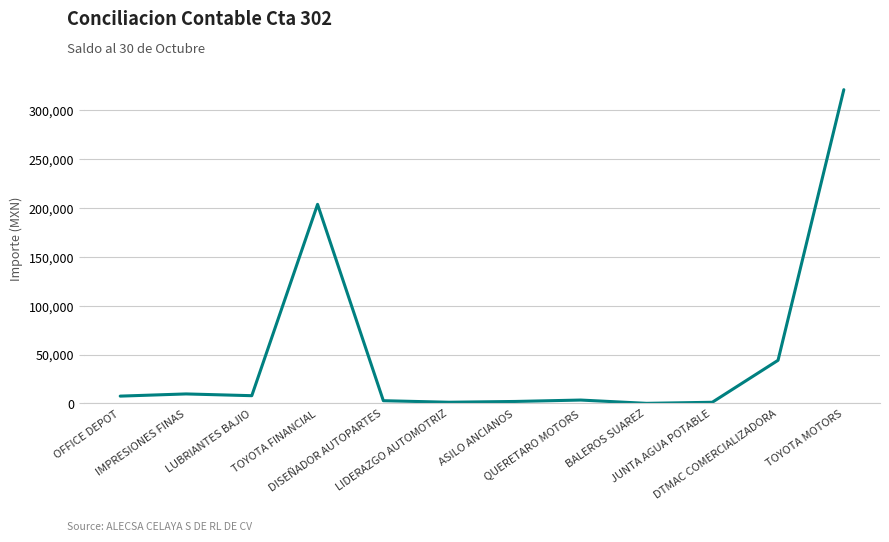

What is the greatest value displayed?

321137.3